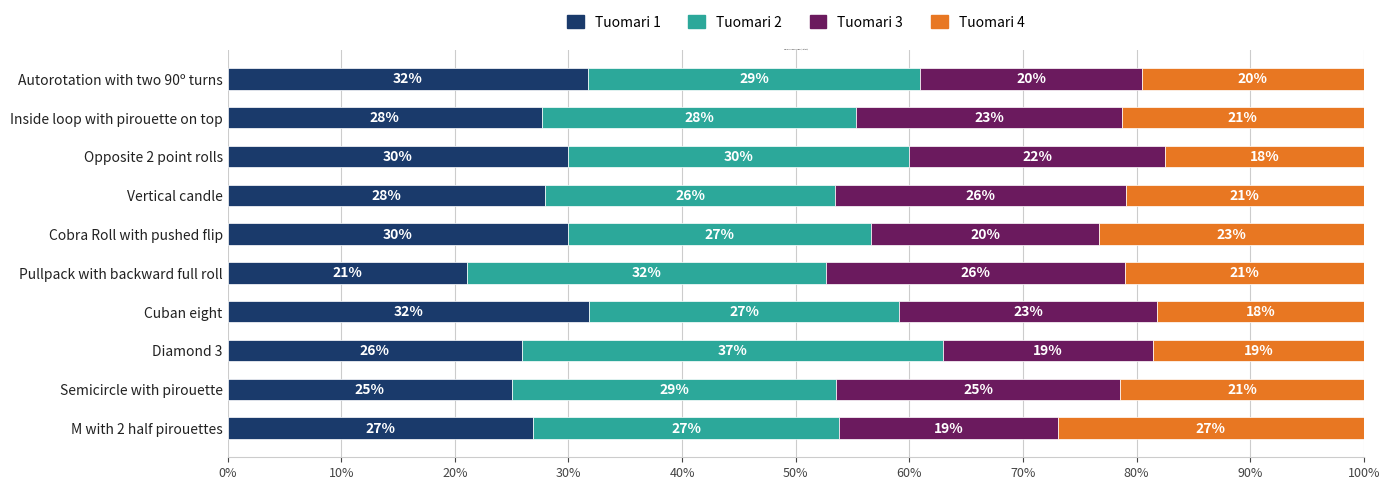

What is the minimum value for Tuomari 1?

21.1